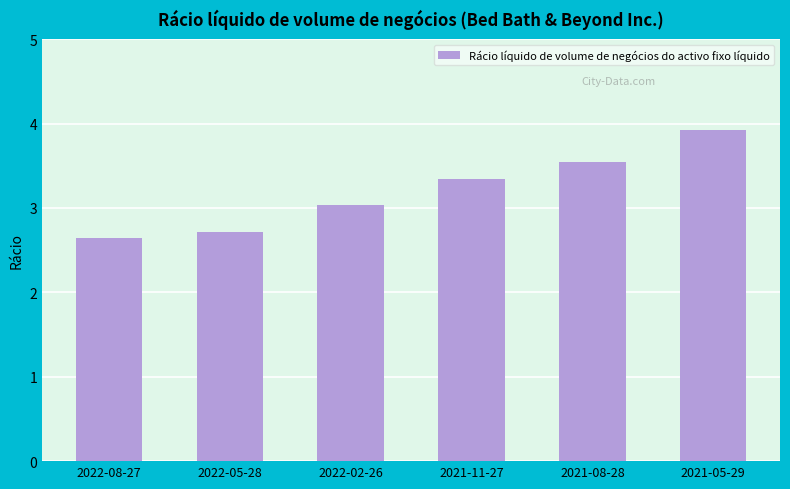

What is the value of the 3rd bar from the left?

3.0